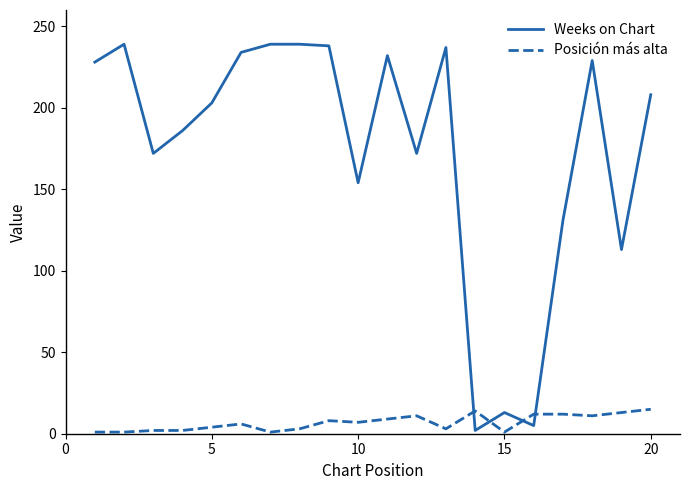

How many times do Posición más alta and Weeks on Chart cross each other?

4